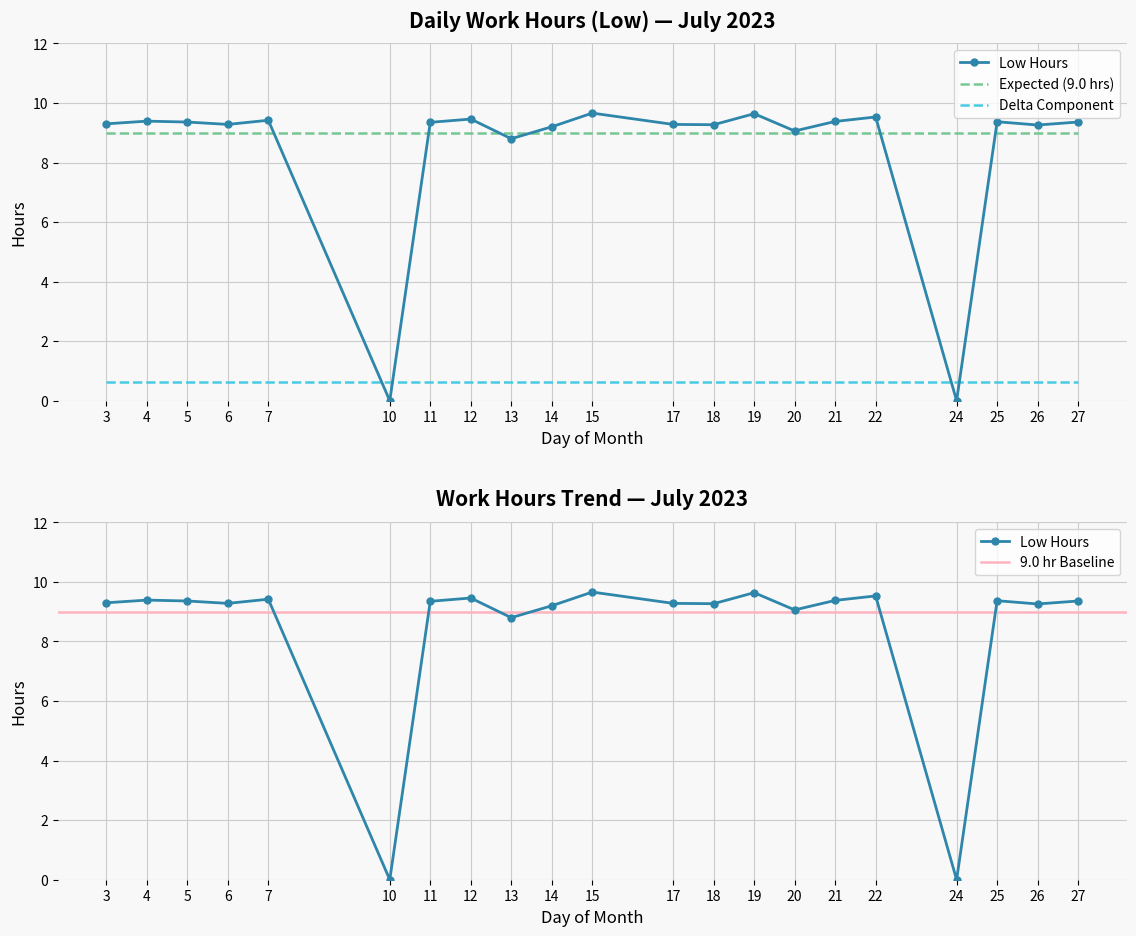

Between 6 and 13, which is larger?

6